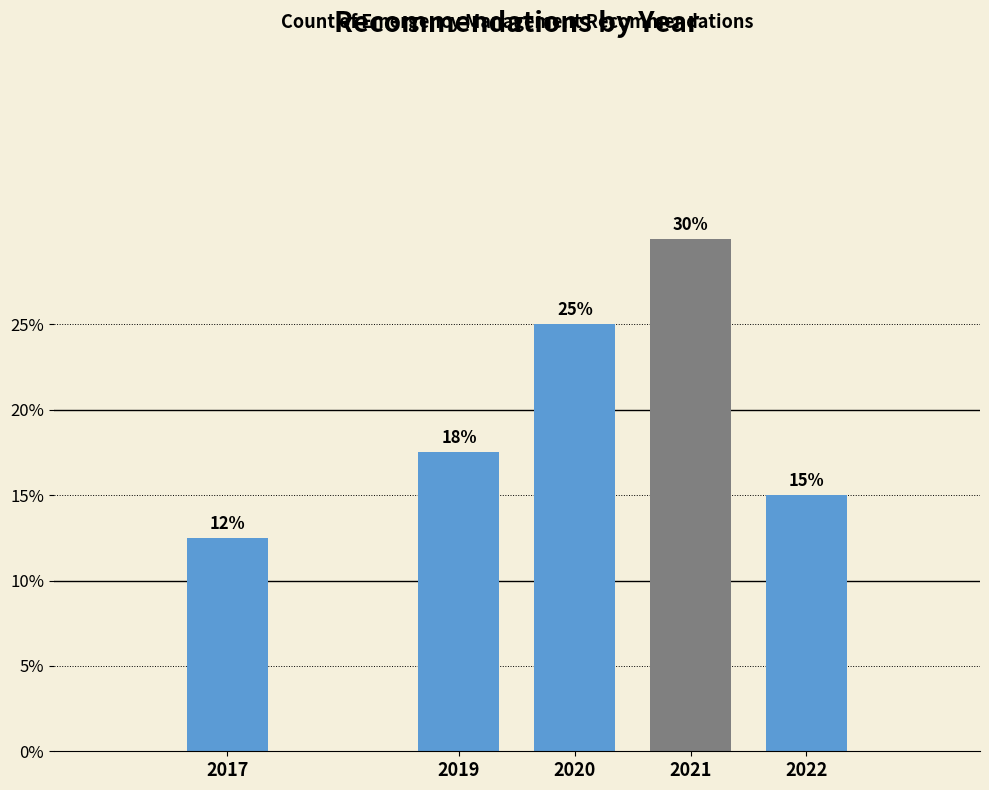

What is the change in value from 2021 to 2022?

-15.0